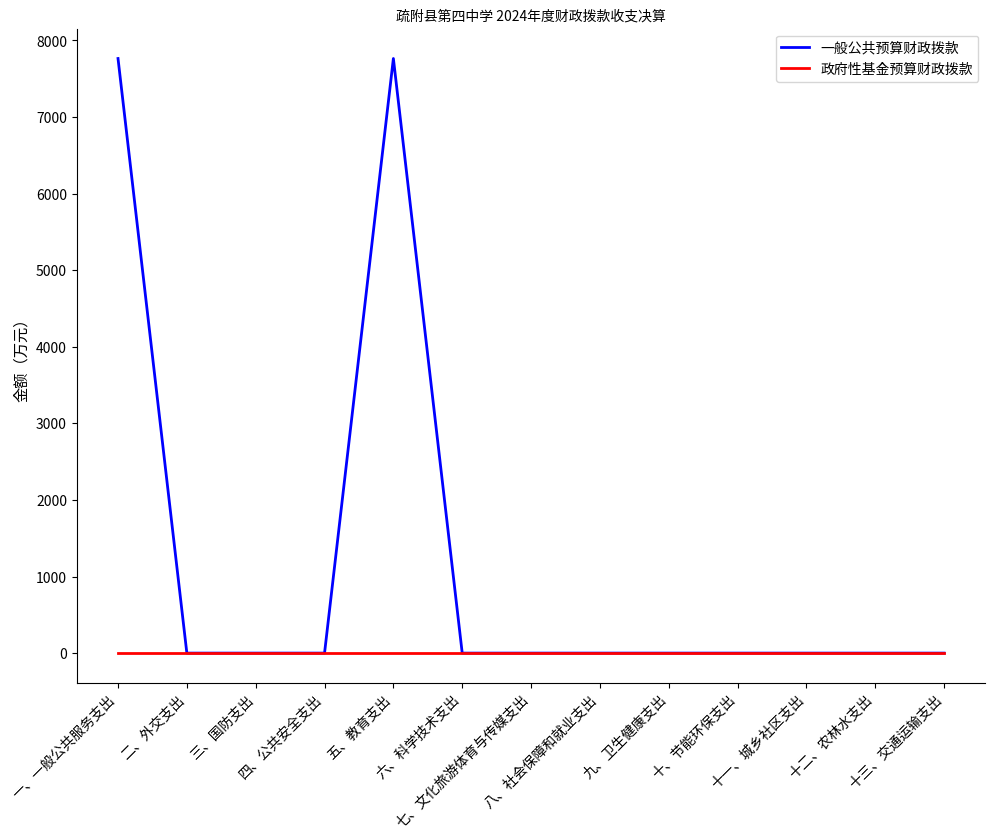

Rank the series by their average value, from lowest to highest.

政府性基金预算财政拨款, 一般公共预算财政拨款